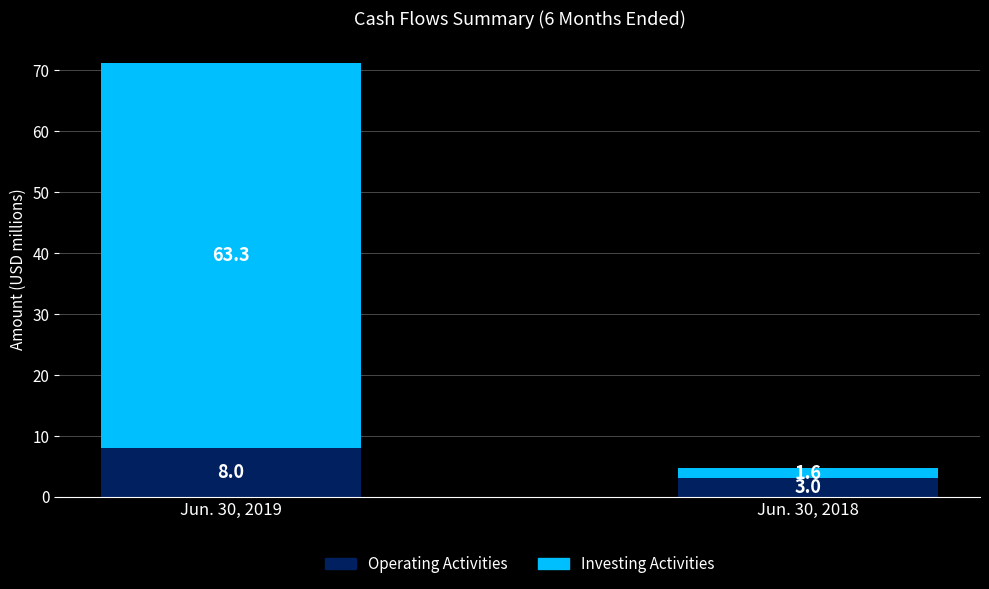

The value of Operating Activities at Jun. 30, 2019 is 12.2. True or false?

False